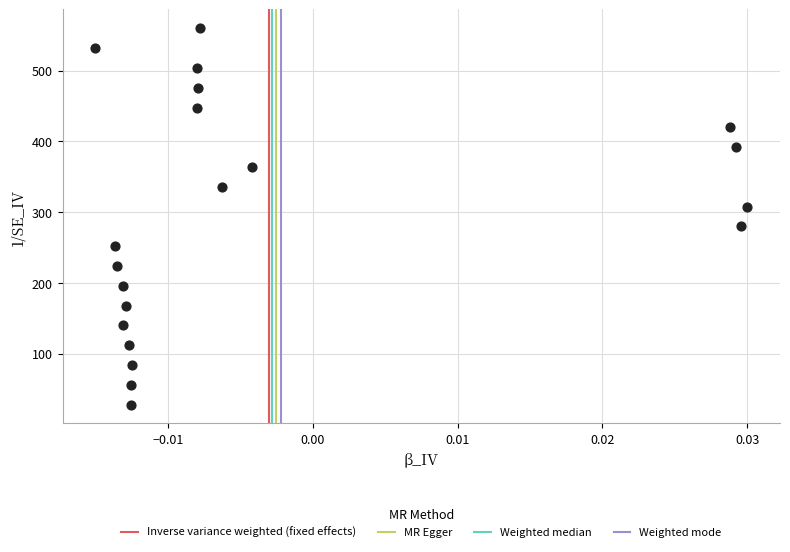

What is the range of Y values (max minus min)?

532